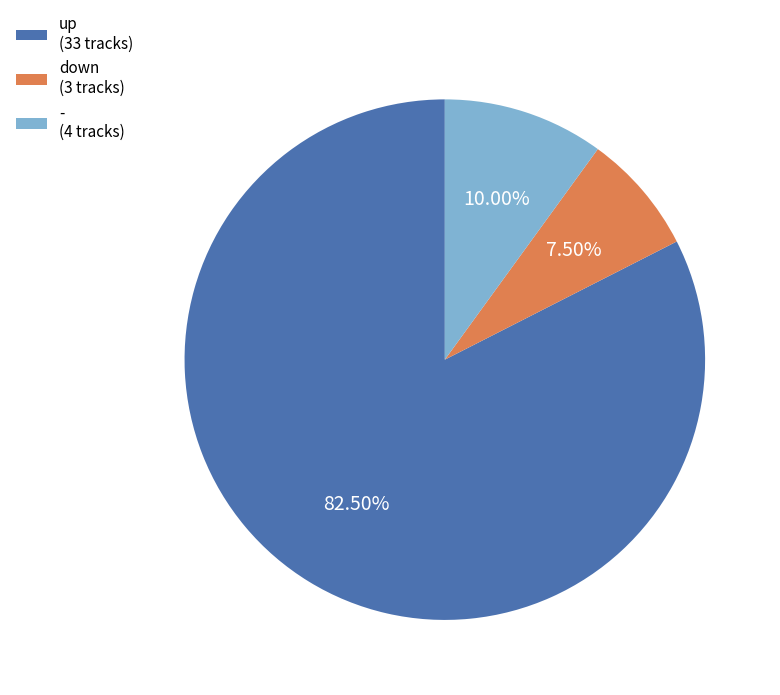

How many segments does this pie chart have?

3